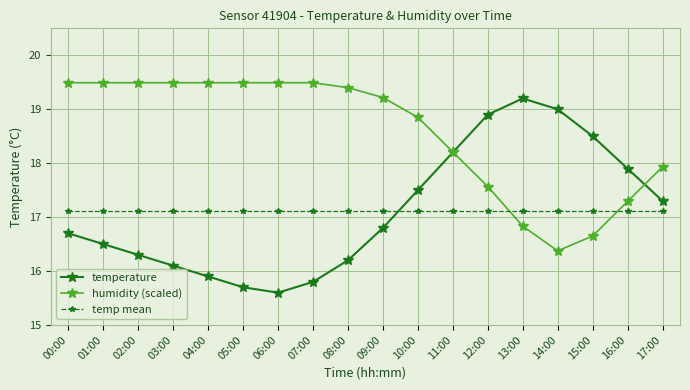

Which series ends up on top after the final intersection of temperature and humidity (scaled)?

humidity (scaled)